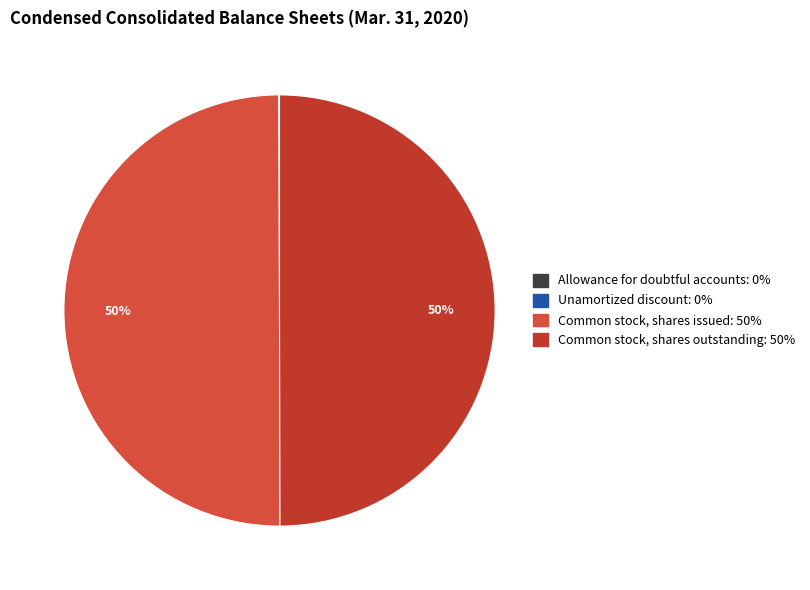

True or false: Common stock, shares issued accounts for 50% of the total.

True